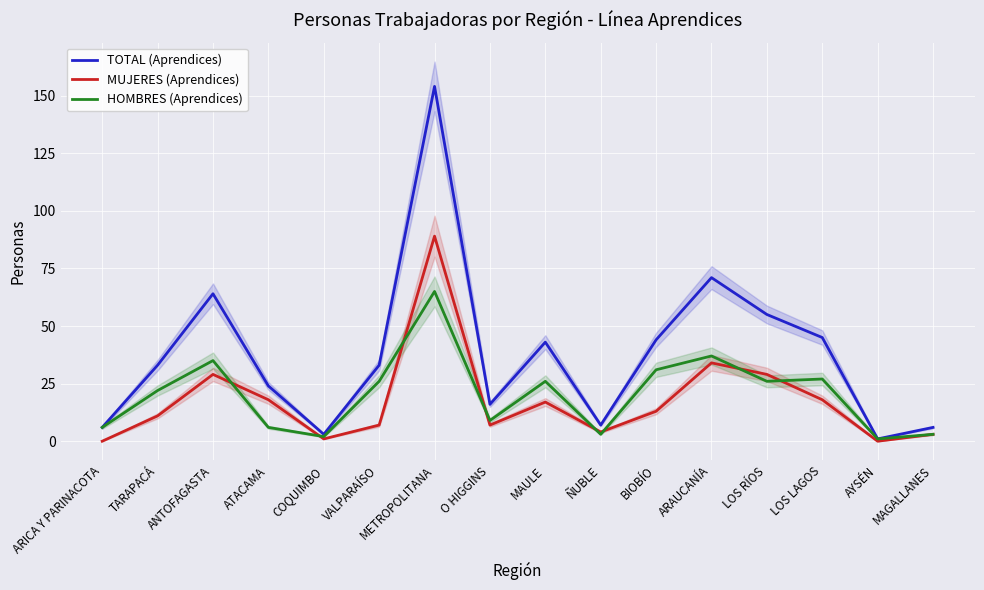

Which category has the highest value across all series?

METROPOLITANA